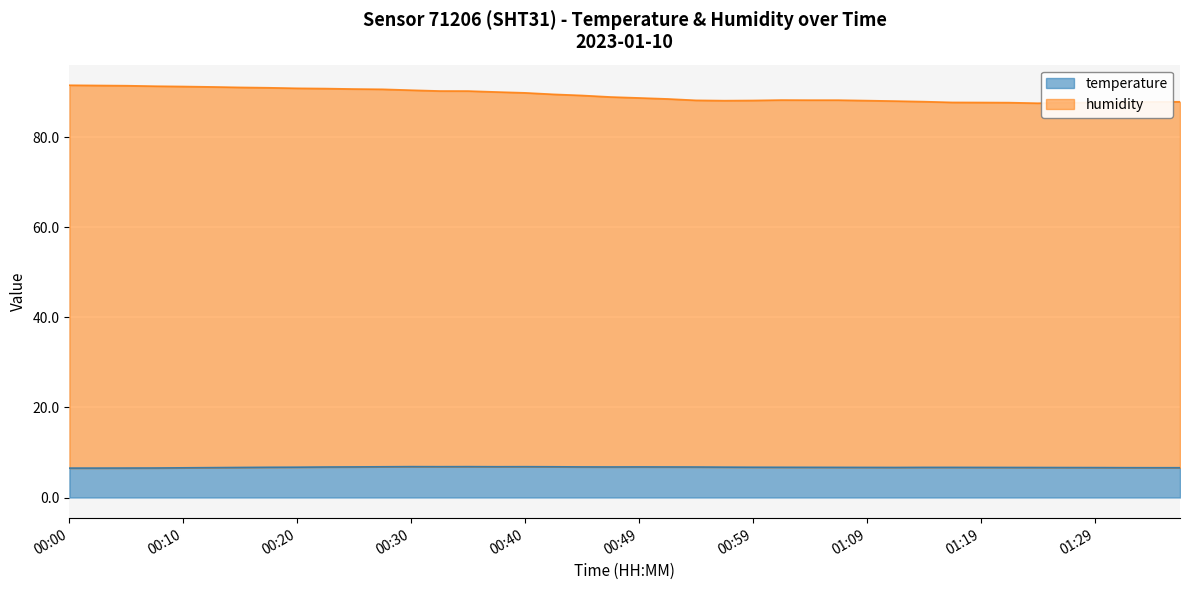

How many data points in humidity are above 88?

30